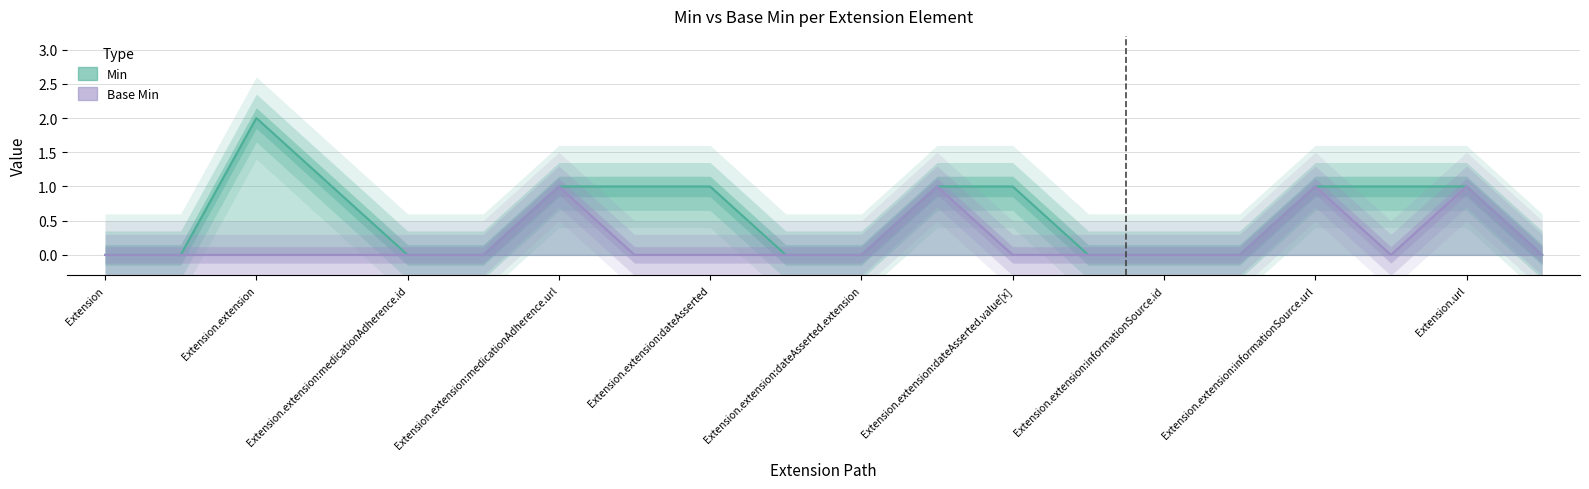

What position from the right is Extension.extension:informationSource.url?

4